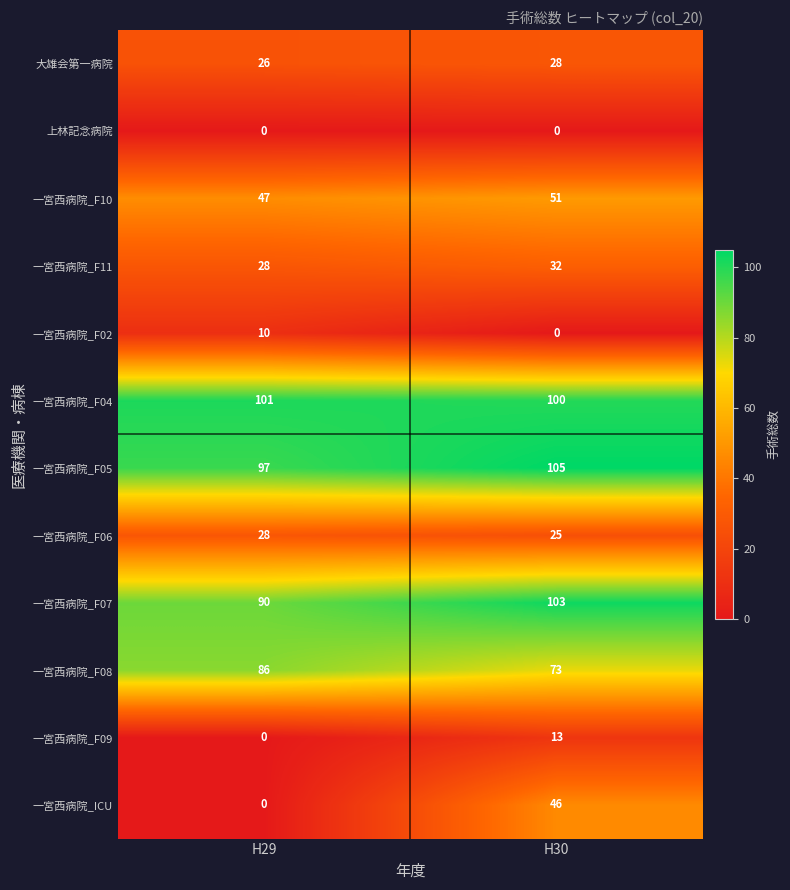

Count the number of data series in this chart.

12